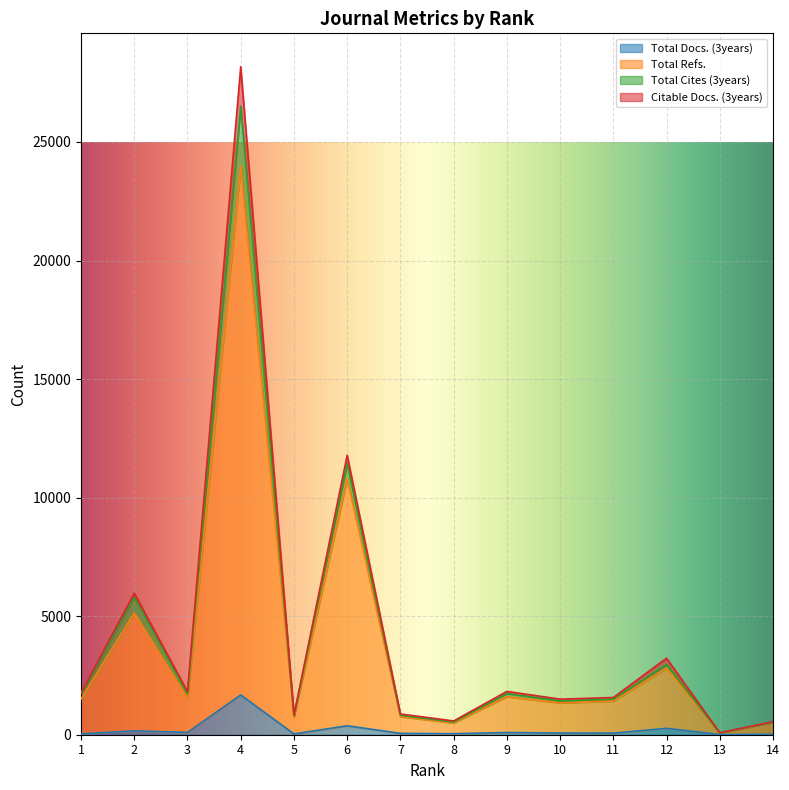

Is it true that Total Refs. equals 1503 at 1?

True